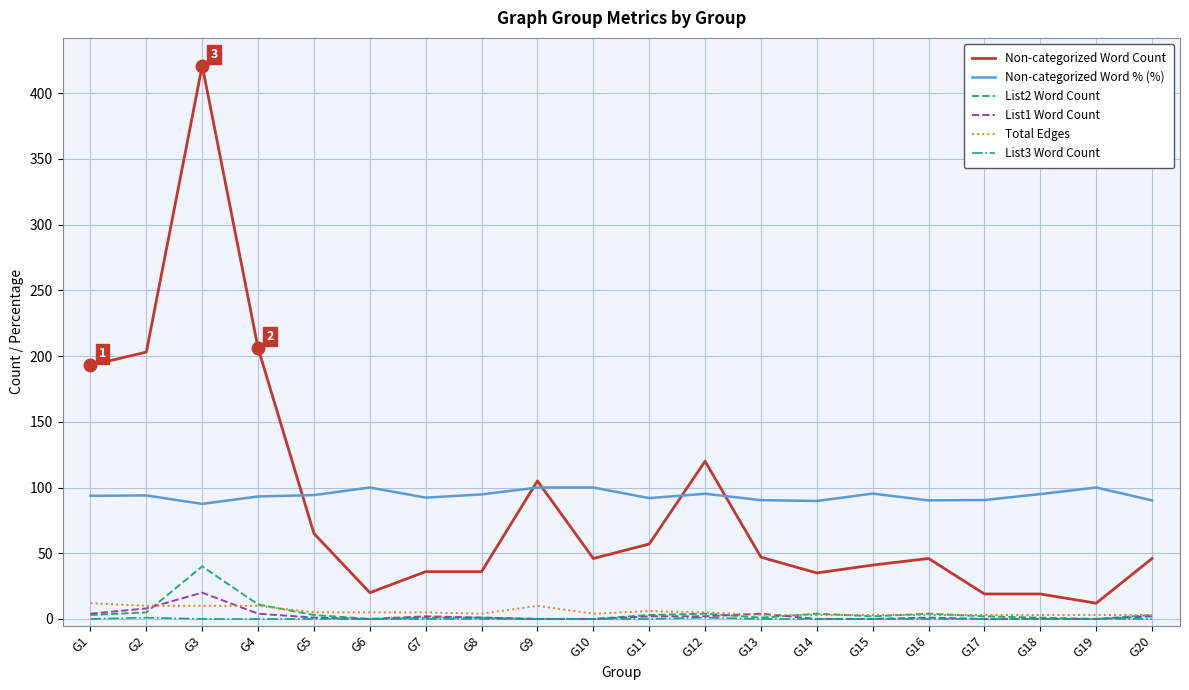

True or false: Non-categorized Word % (%) and Total Edges intersect in this chart.

False